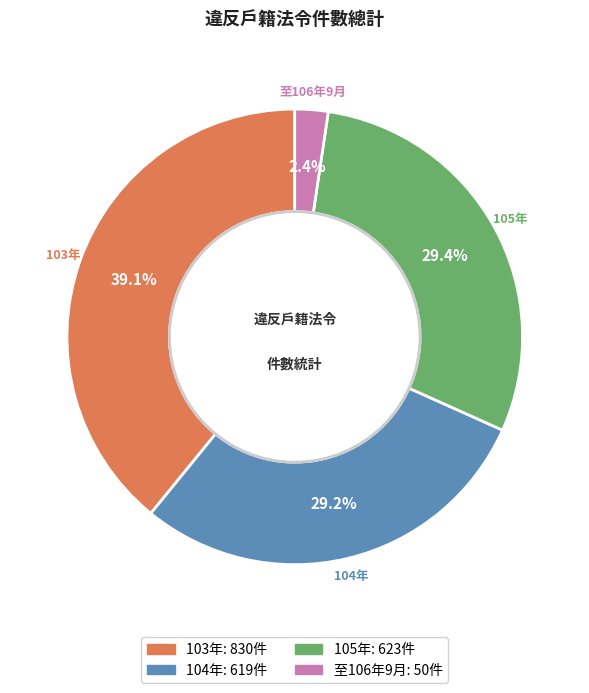

Which slice is the smallest?

至106年9月